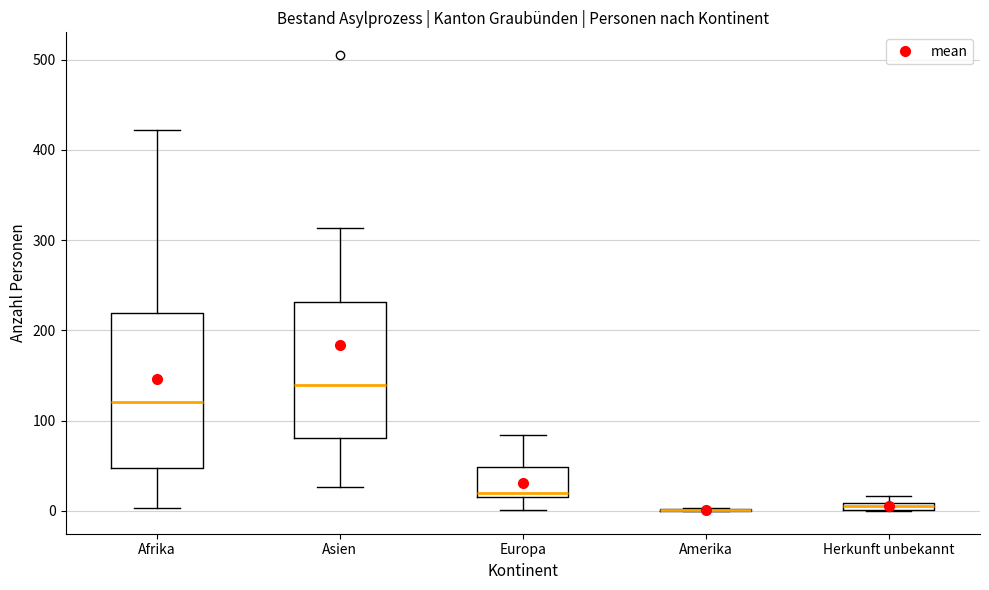

Where does the median line of the box for Afrika sit on the y-axis? The values are not printed on the chart, so give them approximately, as read against the axis.

120